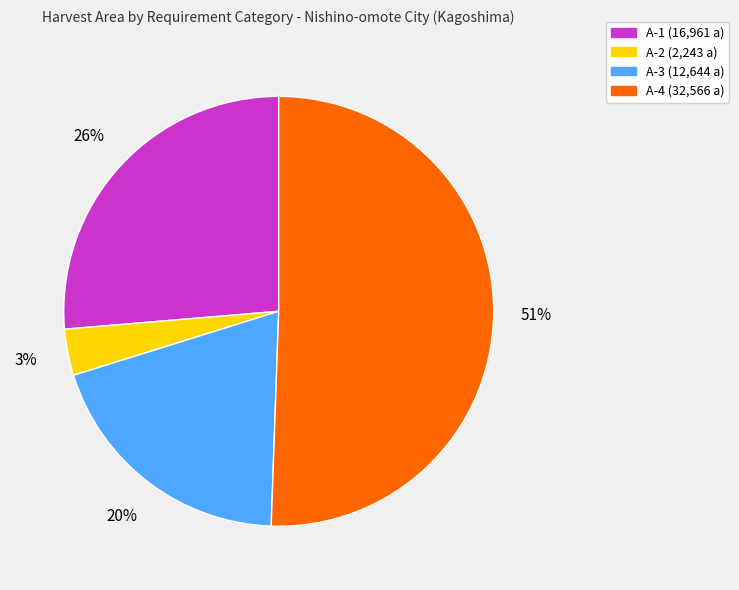

To the nearest percent, what portion does A-2 represent?

3%